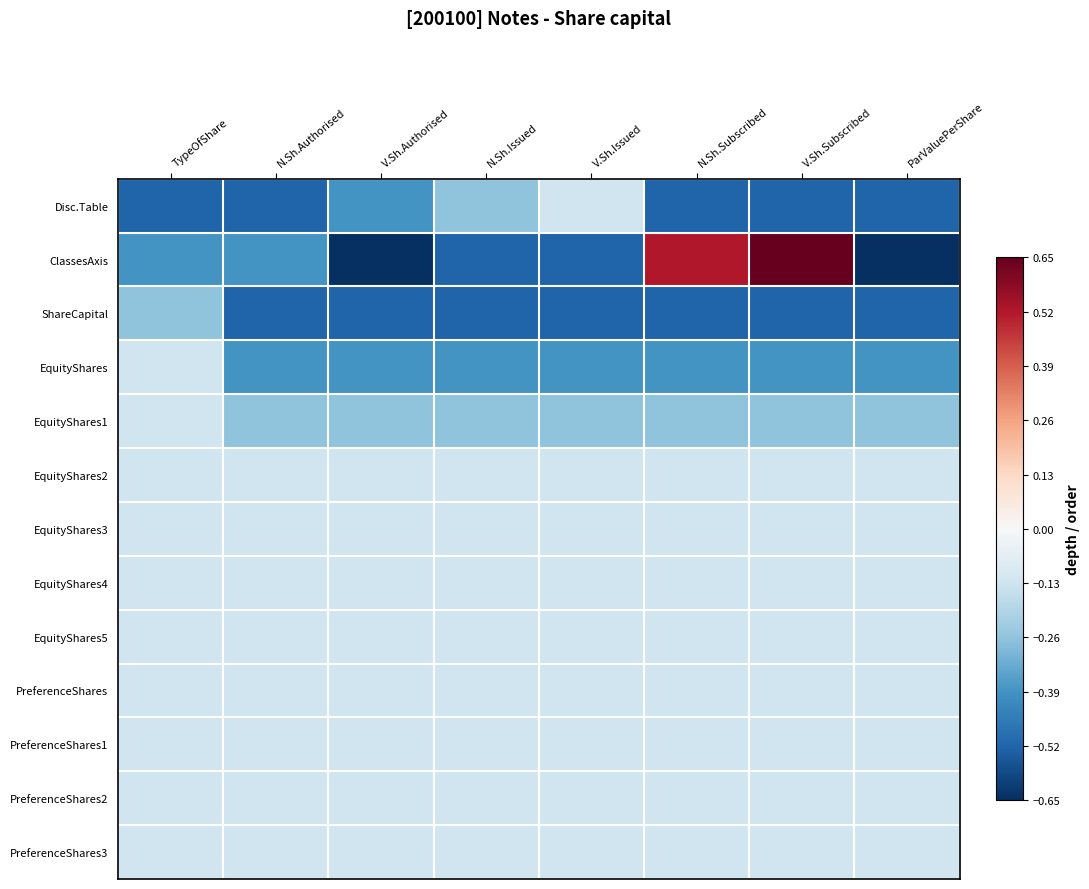

Reading left to right, what are all the values shown in this chart?

Disc.Table: TypeOfShare=-0.5	N.Sh.Authorised=-0.5	V.Sh.Authorised=-0.4	N.Sh.Issued=-0.3	V.Sh.Issued=-0.1	N.Sh.Subscribed=-0.5	V.Sh.Subscribed=-0.5	ParValuePerShare=-0.5
ClassesAxis: TypeOfShare=-0.4	N.Sh.Authorised=-0.4	V.Sh.Authorised=-0.7	N.Sh.Issued=-0.5	V.Sh.Issued=-0.5	N.Sh.Subscribed=0.5	V.Sh.Subscribed=0.7	ParValuePerShare=-0.7
ShareCapital: TypeOfShare=-0.3	N.Sh.Authorised=-0.5	V.Sh.Authorised=-0.5	N.Sh.Issued=-0.5	V.Sh.Issued=-0.5	N.Sh.Subscribed=-0.5	V.Sh.Subscribed=-0.5	ParValuePerShare=-0.5
EquityShares: TypeOfShare=-0.1	N.Sh.Authorised=-0.4	V.Sh.Authorised=-0.4	N.Sh.Issued=-0.4	V.Sh.Issued=-0.4	N.Sh.Subscribed=-0.4	V.Sh.Subscribed=-0.4	ParValuePerShare=-0.4
EquityShares1: TypeOfShare=-0.1	N.Sh.Authorised=-0.3	V.Sh.Authorised=-0.3	N.Sh.Issued=-0.3	V.Sh.Issued=-0.3	N.Sh.Subscribed=-0.3	V.Sh.Subscribed=-0.3	ParValuePerShare=-0.3
EquityShares2: TypeOfShare=-0.1	N.Sh.Authorised=-0.1	V.Sh.Authorised=-0.1	N.Sh.Issued=-0.1	V.Sh.Issued=-0.1	N.Sh.Subscribed=-0.1	V.Sh.Subscribed=-0.1	ParValuePerShare=-0.1
EquityShares3: TypeOfShare=-0.1	N.Sh.Authorised=-0.1	V.Sh.Authorised=-0.1	N.Sh.Issued=-0.1	V.Sh.Issued=-0.1	N.Sh.Subscribed=-0.1	V.Sh.Subscribed=-0.1	ParValuePerShare=-0.1
EquityShares4: TypeOfShare=-0.1	N.Sh.Authorised=-0.1	V.Sh.Authorised=-0.1	N.Sh.Issued=-0.1	V.Sh.Issued=-0.1	N.Sh.Subscribed=-0.1	V.Sh.Subscribed=-0.1	ParValuePerShare=-0.1
EquityShares5: TypeOfShare=-0.1	N.Sh.Authorised=-0.1	V.Sh.Authorised=-0.1	N.Sh.Issued=-0.1	V.Sh.Issued=-0.1	N.Sh.Subscribed=-0.1	V.Sh.Subscribed=-0.1	ParValuePerShare=-0.1
PreferenceShares: TypeOfShare=-0.1	N.Sh.Authorised=-0.1	V.Sh.Authorised=-0.1	N.Sh.Issued=-0.1	V.Sh.Issued=-0.1	N.Sh.Subscribed=-0.1	V.Sh.Subscribed=-0.1	ParValuePerShare=-0.1
PreferenceShares1: TypeOfShare=-0.1	N.Sh.Authorised=-0.1	V.Sh.Authorised=-0.1	N.Sh.Issued=-0.1	V.Sh.Issued=-0.1	N.Sh.Subscribed=-0.1	V.Sh.Subscribed=-0.1	ParValuePerShare=-0.1
PreferenceShares2: TypeOfShare=-0.1	N.Sh.Authorised=-0.1	V.Sh.Authorised=-0.1	N.Sh.Issued=-0.1	V.Sh.Issued=-0.1	N.Sh.Subscribed=-0.1	V.Sh.Subscribed=-0.1	ParValuePerShare=-0.1
PreferenceShares3: TypeOfShare=-0.1	N.Sh.Authorised=-0.1	V.Sh.Authorised=-0.1	N.Sh.Issued=-0.1	V.Sh.Issued=-0.1	N.Sh.Subscribed=-0.1	V.Sh.Subscribed=-0.1	ParValuePerShare=-0.1